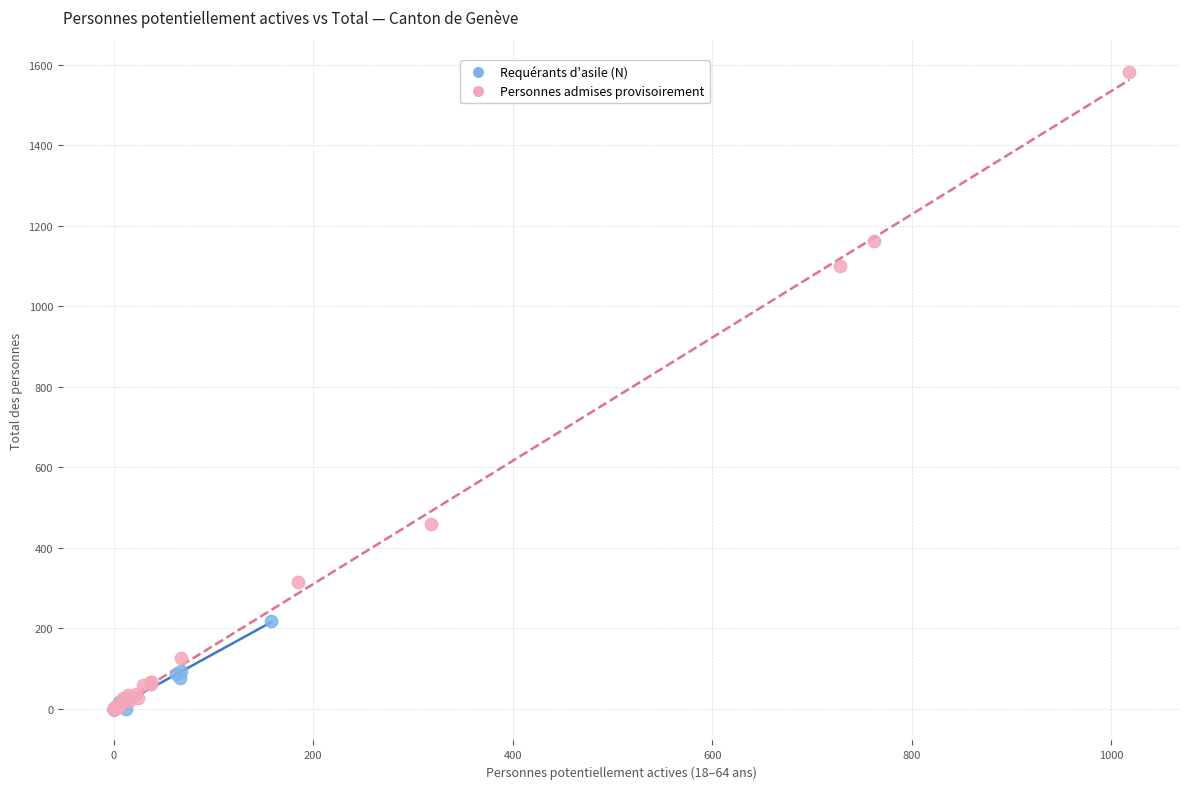

Which series contains the highest Y value?

Personnes admises provisoirement